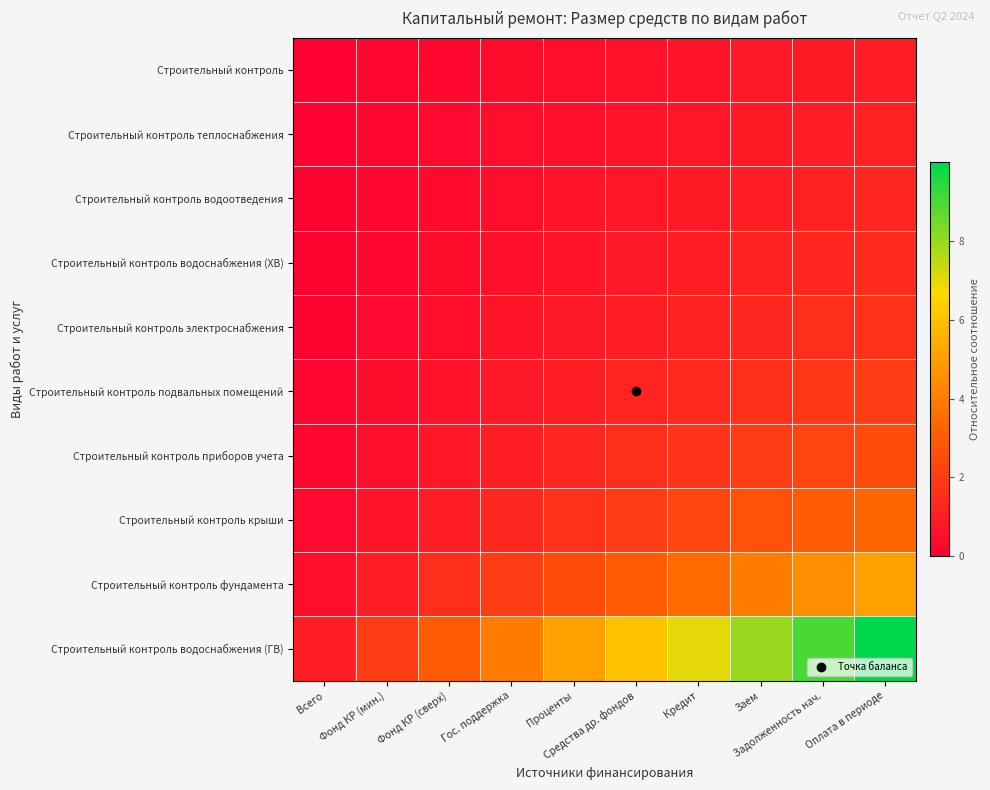

Reading left to right, what are all the values shown in this chart?

Строительный контроль: Всего=0.1	Фонд КР (мин.)=0.2	Фонд КР (сверх)=0.3	Гос. поддержка=0.4	Проценты=0.5	Средства др. фондов=0.6	Кредит=0.7	Заем=0.8	Задолженность нач.=0.9	Оплата в периоде=1.0
Строительный контроль теплоснабжения: Всего=0.1	Фонд КР (мин.)=0.2	Фонд КР (сверх)=0.3	Гос. поддержка=0.4	Проценты=0.6	Средства др. фондов=0.7	Кредит=0.8	Заем=0.9	Задолженность нач.=1.0	Оплата в периоде=1.1
Строительный контроль водоотведения: Всего=0.1	Фонд КР (мин.)=0.2	Фонд КР (сверх)=0.4	Гос. поддержка=0.5	Проценты=0.6	Средства др. фондов=0.7	Кредит=0.9	Заем=1.0	Задолженность нач.=1.1	Оплата в периоде=1.2
Строительный контроль водоснабжения (ХВ): Всего=0.1	Фонд КР (мин.)=0.3	Фонд КР (сверх)=0.4	Гос. поддержка=0.6	Проценты=0.7	Средства др. фондов=0.9	Кредит=1.0	Заем=1.1	Задолженность нач.=1.3	Оплата в периоде=1.4
Строительный контроль электроснабжения: Всего=0.2	Фонд КР (мин.)=0.3	Фонд КР (сверх)=0.5	Гос. поддержка=0.7	Проценты=0.8	Средства др. фондов=1.0	Кредит=1.2	Заем=1.3	Задолженность нач.=1.5	Оплата в периоде=1.7
Строительный контроль подвальных помещений: Всего=0.2	Фонд КР (мин.)=0.4	Фонд КР (сверх)=0.6	Гос. поддержка=0.8	Проценты=1.0	Средства др. фондов=1.2	Кредит=1.4	Заем=1.6	Задолженность нач.=1.8	Оплата в периоде=2.0
Строительный контроль приборов учета: Всего=0.2	Фонд КР (мин.)=0.5	Фонд КР (сверх)=0.7	Гос. поддержка=1.0	Проценты=1.2	Средства др. фондов=1.5	Кредит=1.7	Заем=2.0	Задолженность нач.=2.2	Оплата в периоде=2.5
Строительный контроль крыши: Всего=0.3	Фонд КР (мин.)=0.7	Фонд КР (сверх)=1.0	Гос. поддержка=1.3	Проценты=1.7	Средства др. фондов=2.0	Кредит=2.3	Заем=2.7	Задолженность нач.=3.0	Оплата в периоде=3.3
Строительный контроль фундамента: Всего=0.5	Фонд КР (мин.)=1.0	Фонд КР (сверх)=1.5	Гос. поддержка=2.0	Проценты=2.5	Средства др. фондов=3.0	Кредит=3.5	Заем=4.0	Задолженность нач.=4.5	Оплата в периоде=5.0
Строительный контроль водоснабжения (ГВ): Всего=1.0	Фонд КР (мин.)=2.0	Фонд КР (сверх)=3.0	Гос. поддержка=4.0	Проценты=5.0	Средства др. фондов=6.0	Кредит=7.0	Заем=8.0	Задолженность нач.=9.0	Оплата в периоде=10.0